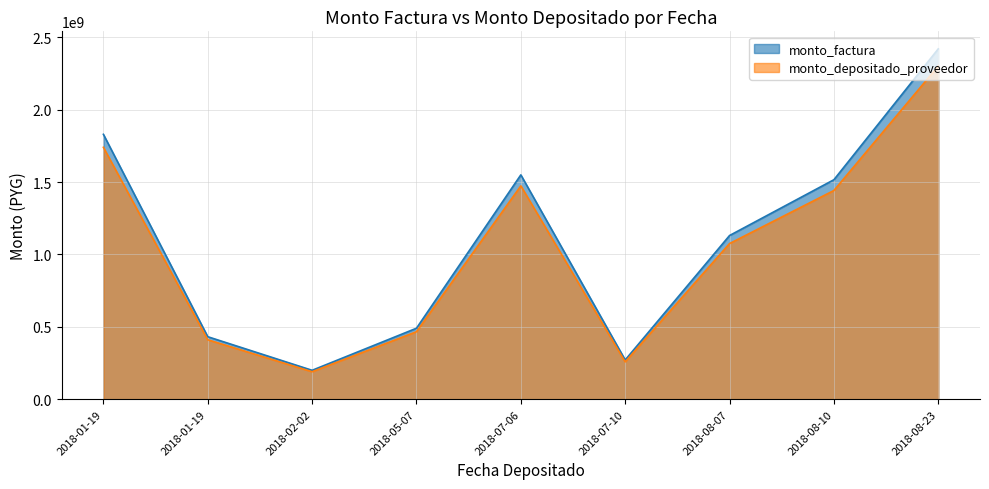

What is the label of the 1st point from the left?

2018-01-19